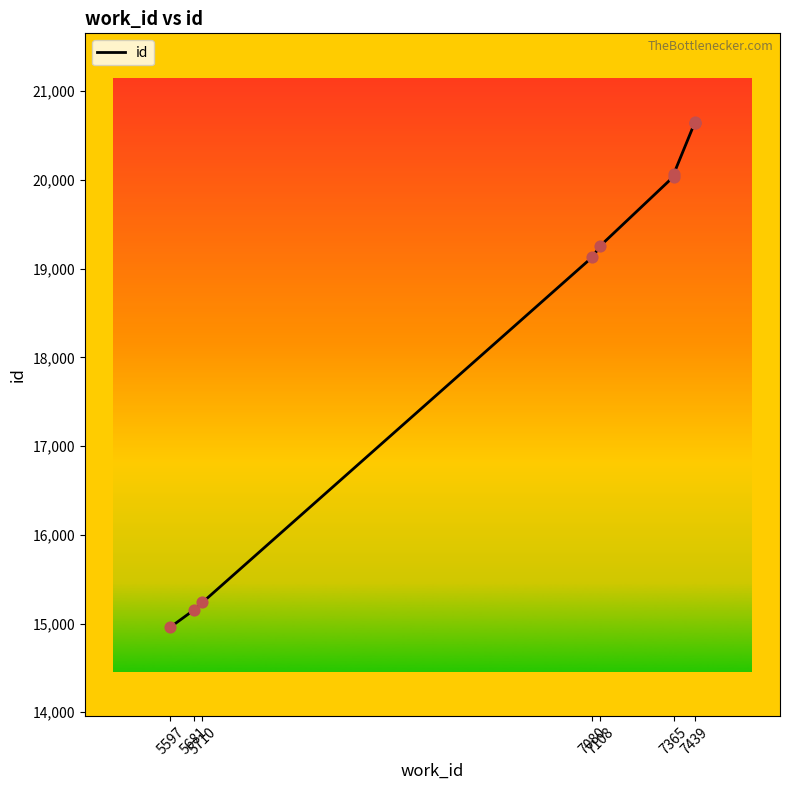

What is the change in value from 5597 to 7439?

+5688